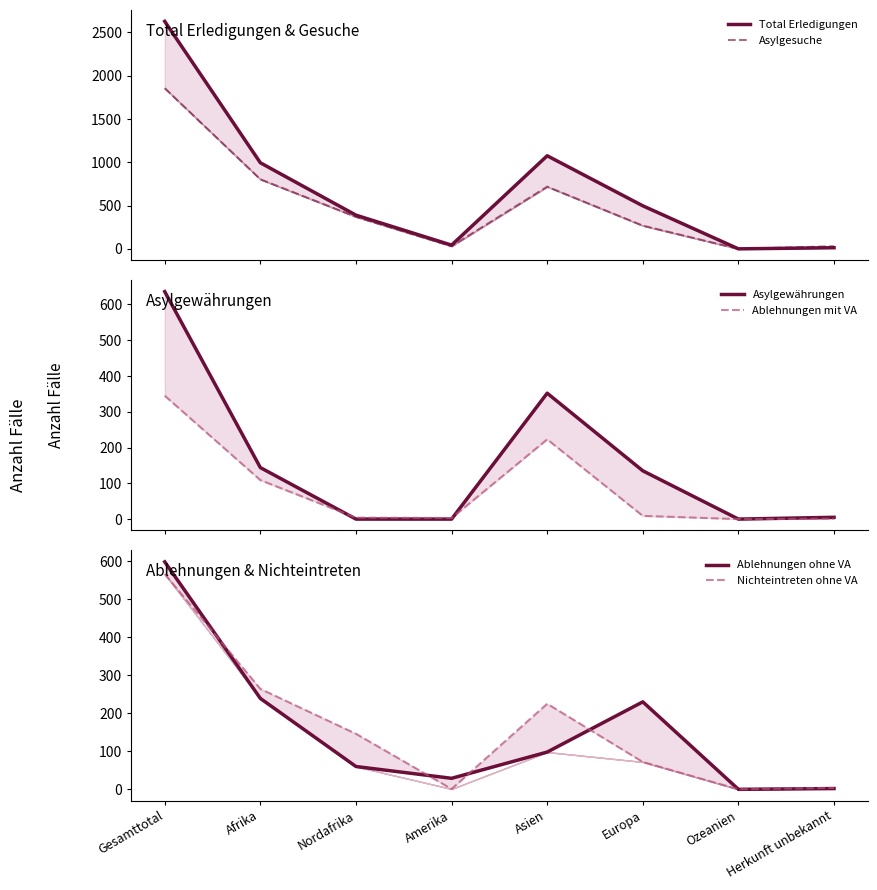

What position from the right is Ozeanien?

2